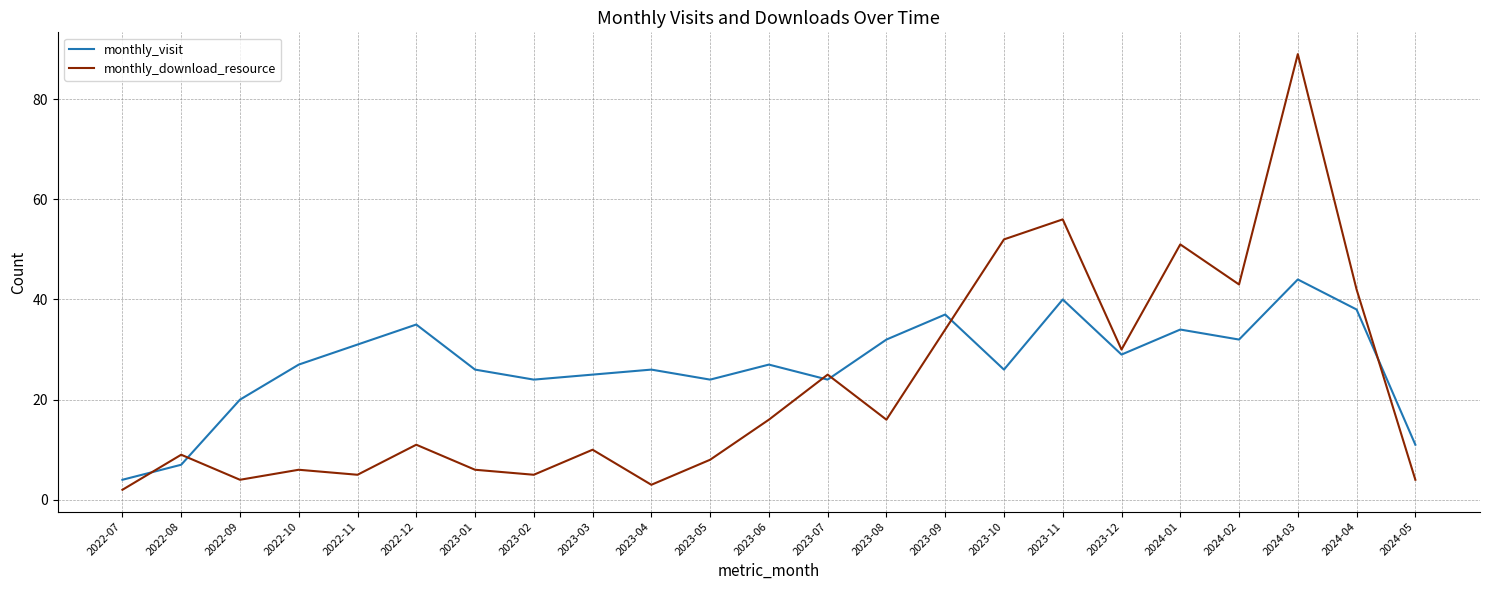

Which series ends up on top after the final intersection of monthly_download_resource and monthly_visit?

monthly_visit